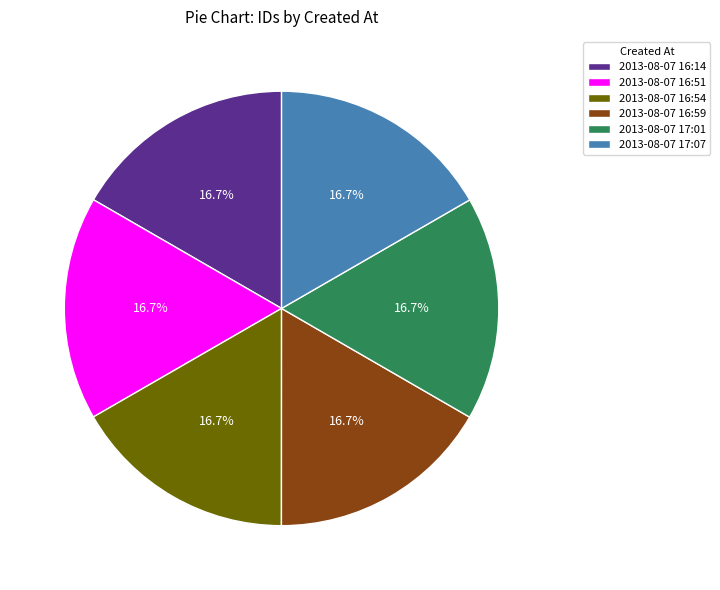

What is the ratio of the value at 2013-08-07 17:01 to the value at 2013-08-07 16:51?

1.0